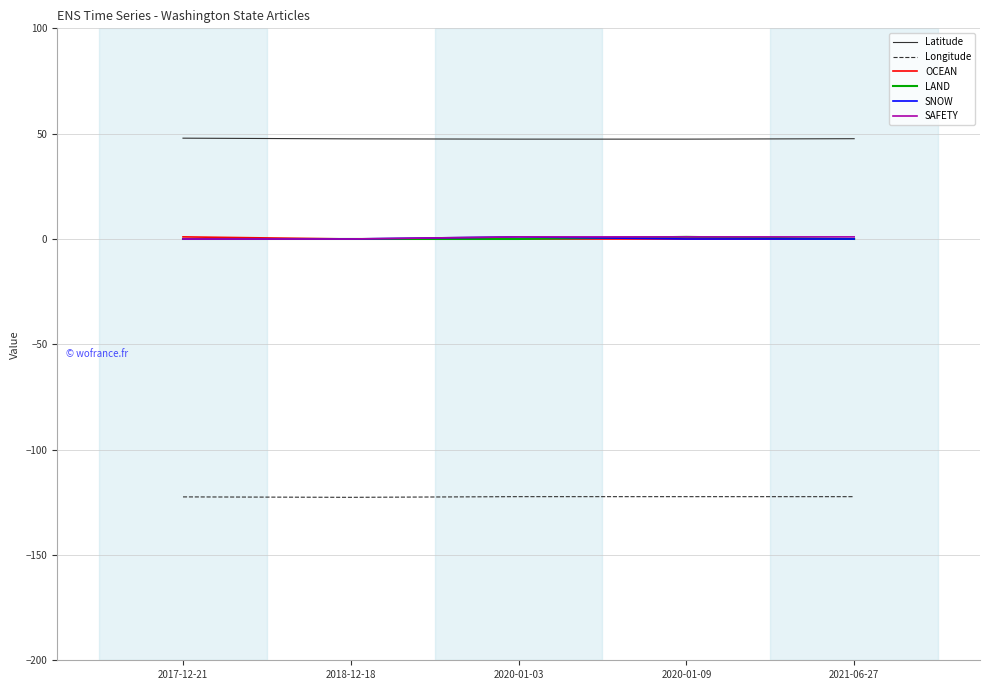

What position from the right is 2021-06-27?

1